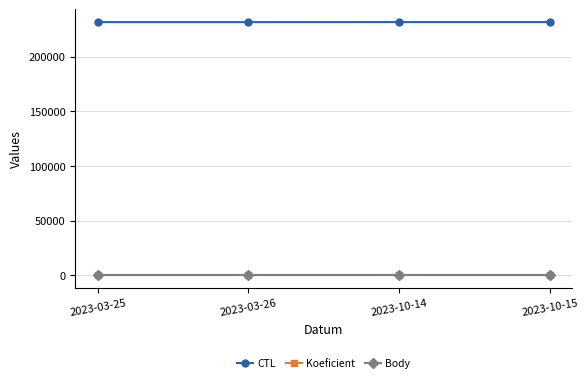

True or false: Koeficient and CTL cross at least once.

False